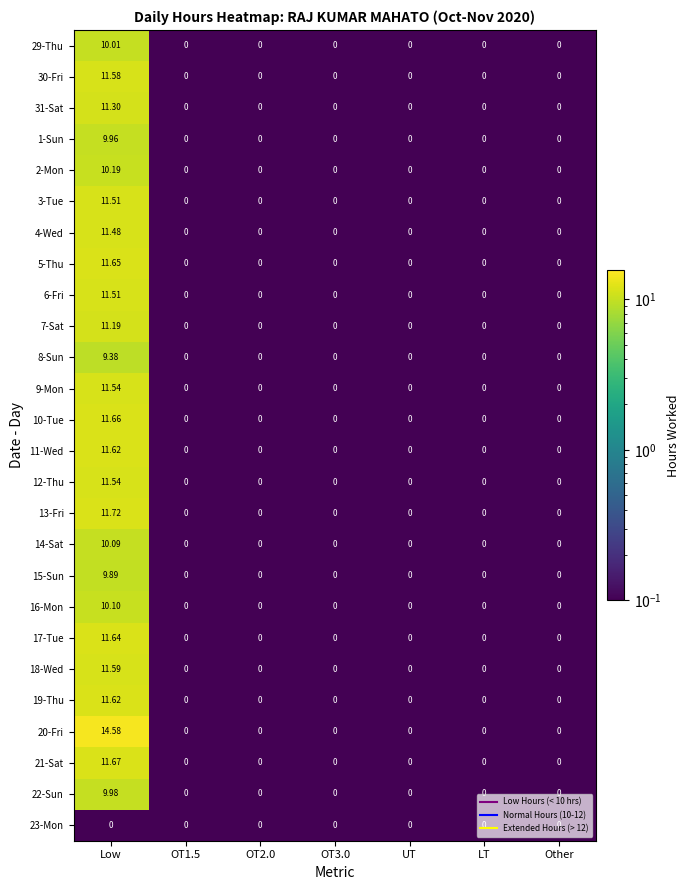

At which category is the sum across all series the highest?

Low